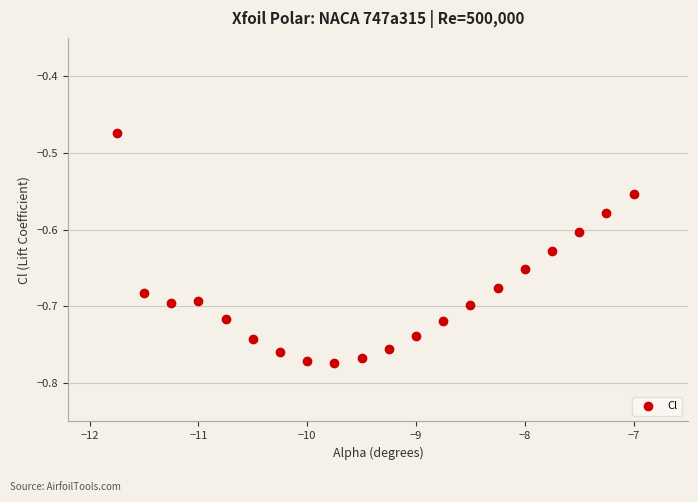

True or false: there are more than 1 points higher than both neighbors.

False